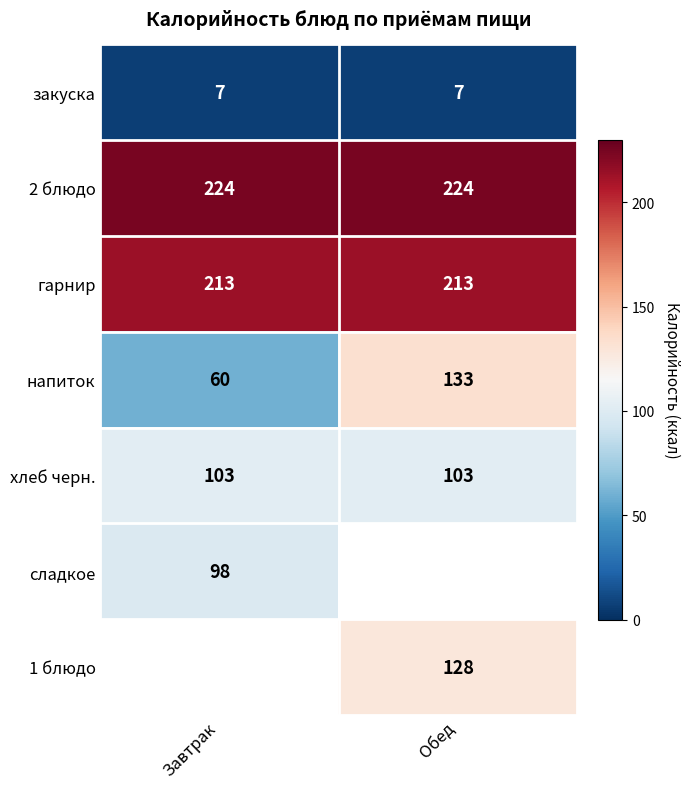

The хлеб черн. series shows 103 at Завтрак. True or false?

True